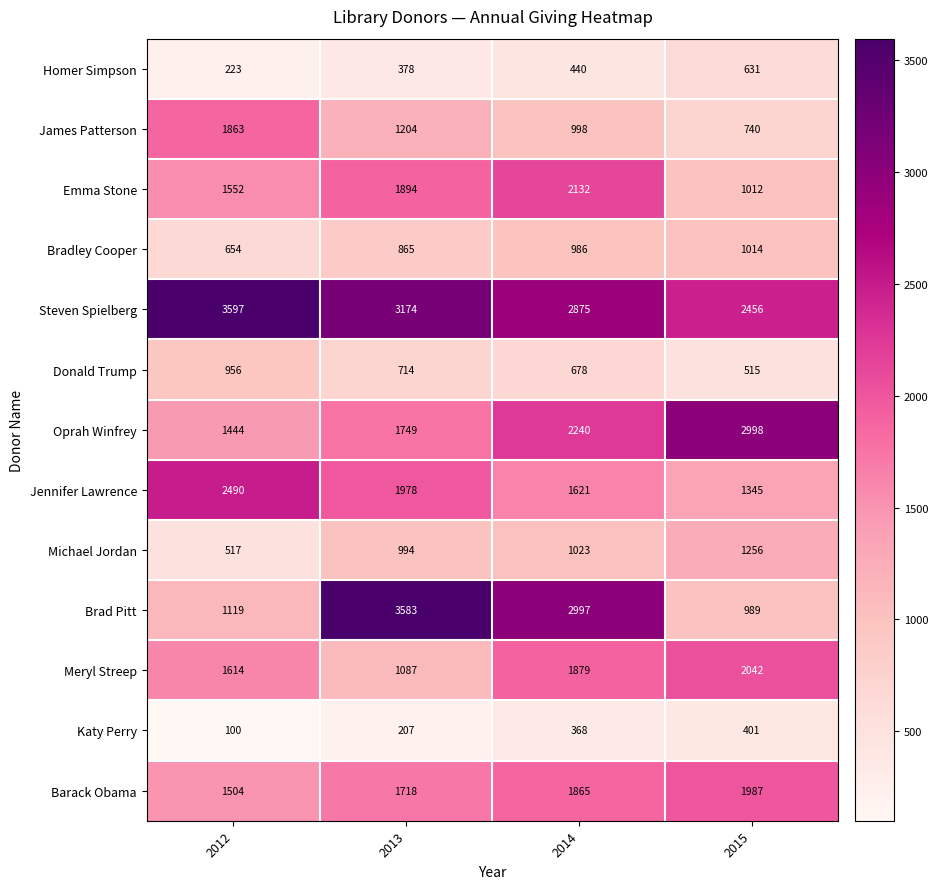

Count the number of categories in the chart.

4